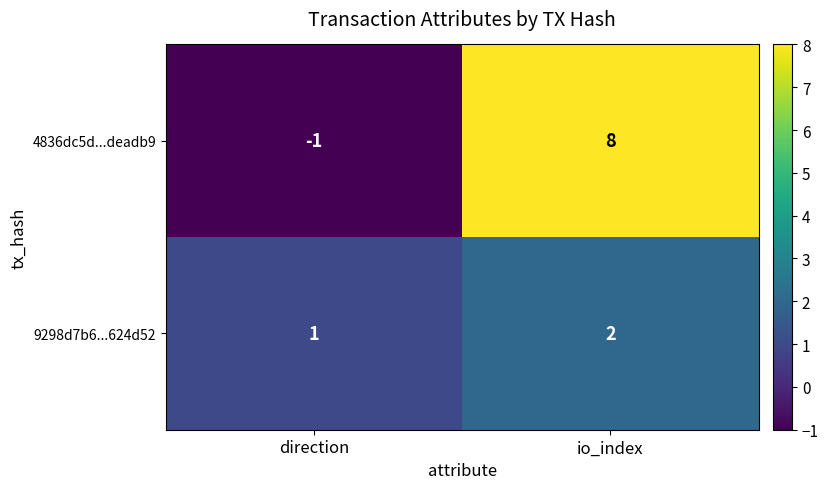

At which label does 9298d7b6...624d52 reach its peak?

io_index